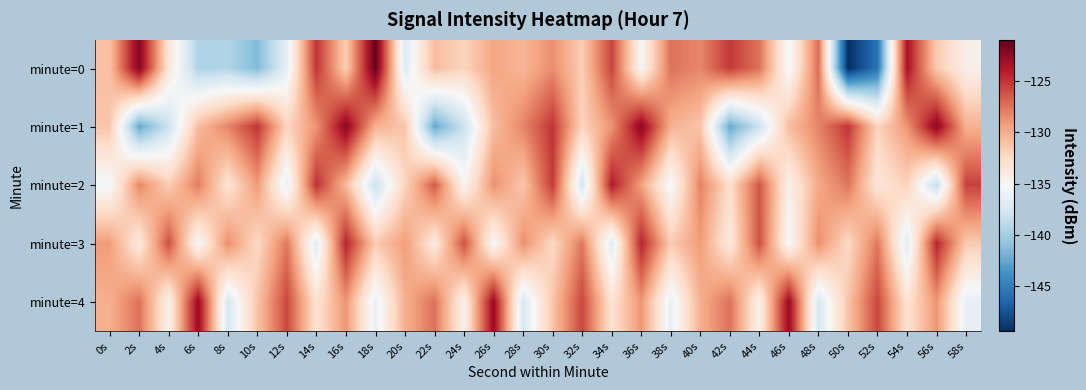

List the series in order of their peak value, highest first.

minute=0, minute=1, minute=4, minute=2, minute=3